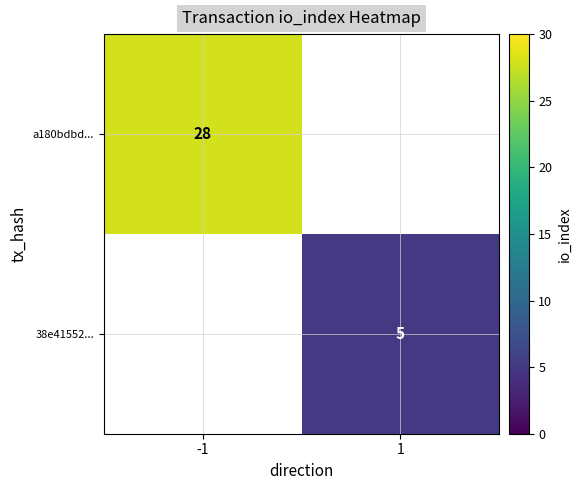

True or false: 38e41552... has a value of 5 at 1.

True